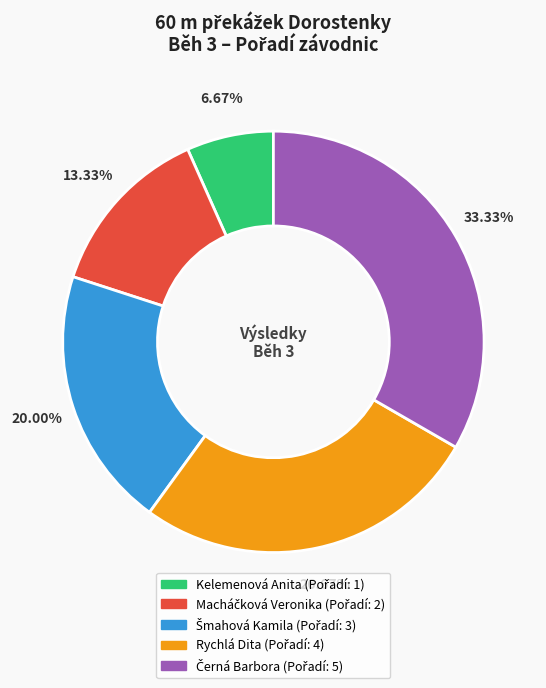

Is there a majority slice in this chart?

No